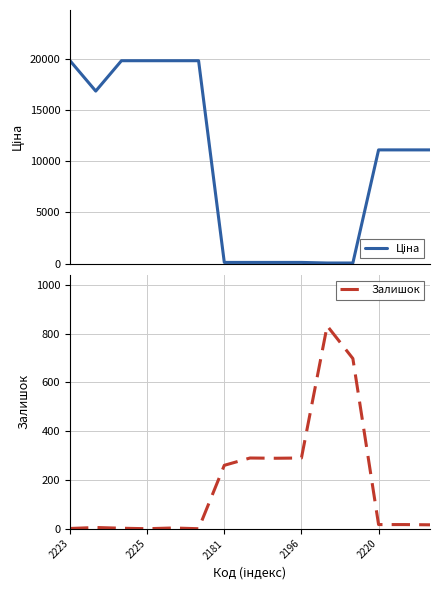

The Залишок series shows 260 at 2181. True or false?

True